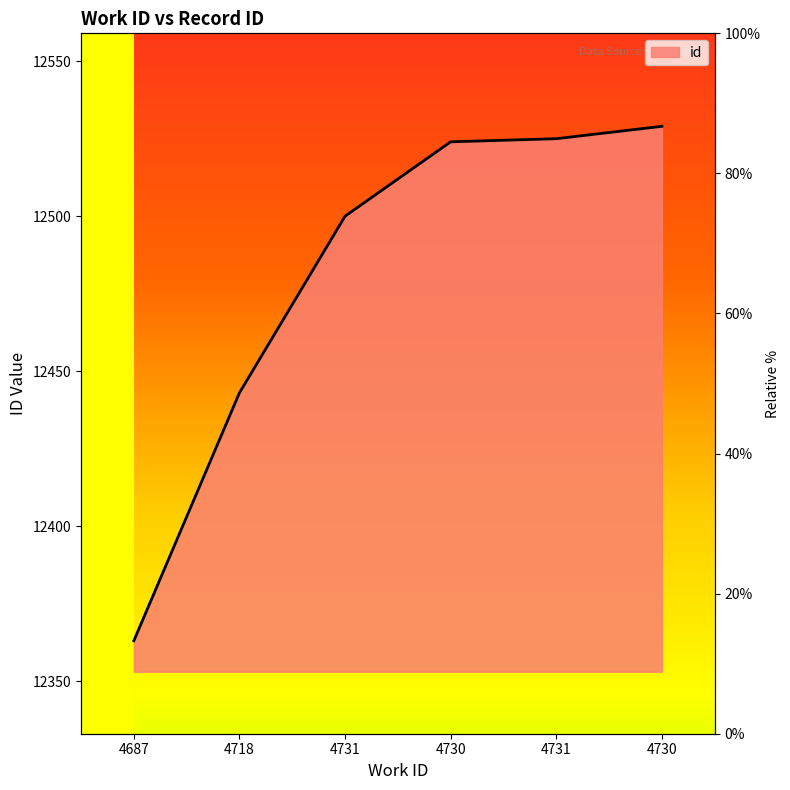

List the labels in order of value, smallest first.

4687, 4718, 4731, 4730, 4731, 4730